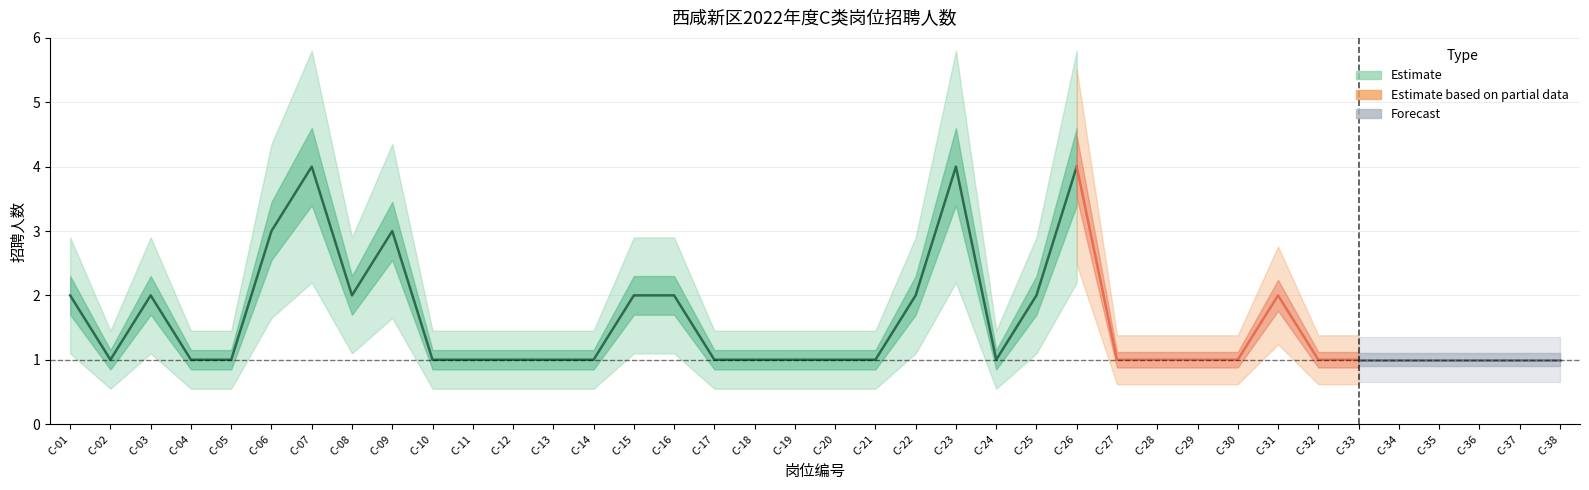

The chart shows a value of 1 at C-12. True or false?

True